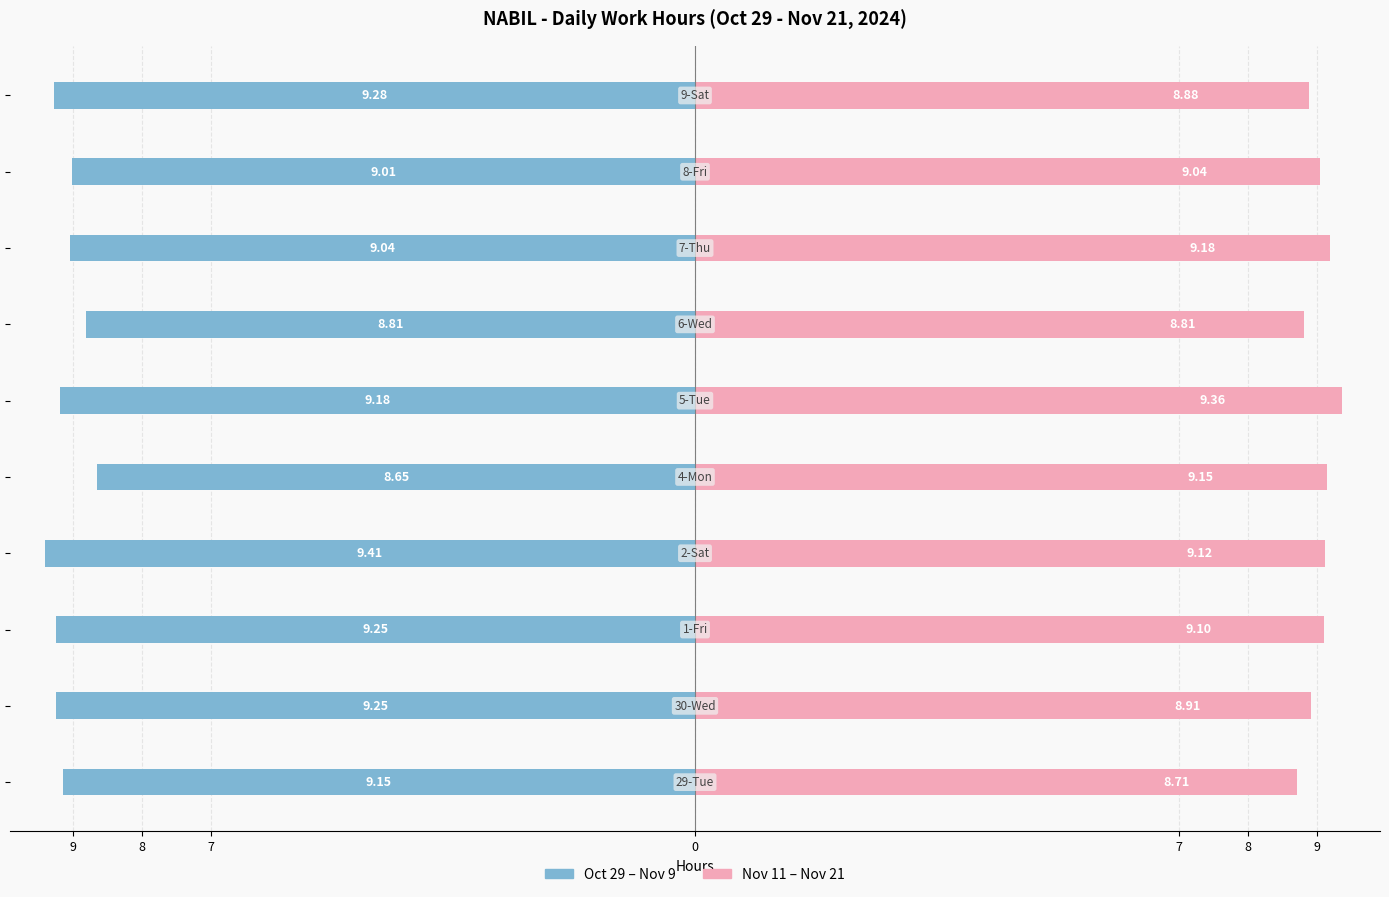

What is the lowest value of the Work Hours (Oct 29 - Nov 9) series?

-9.4